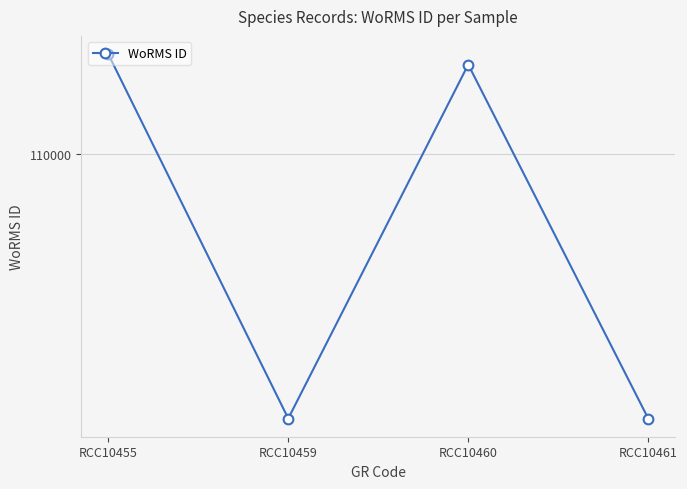

List the labels in order of value, smallest first.

RCC10459, RCC10461, RCC10460, RCC10455